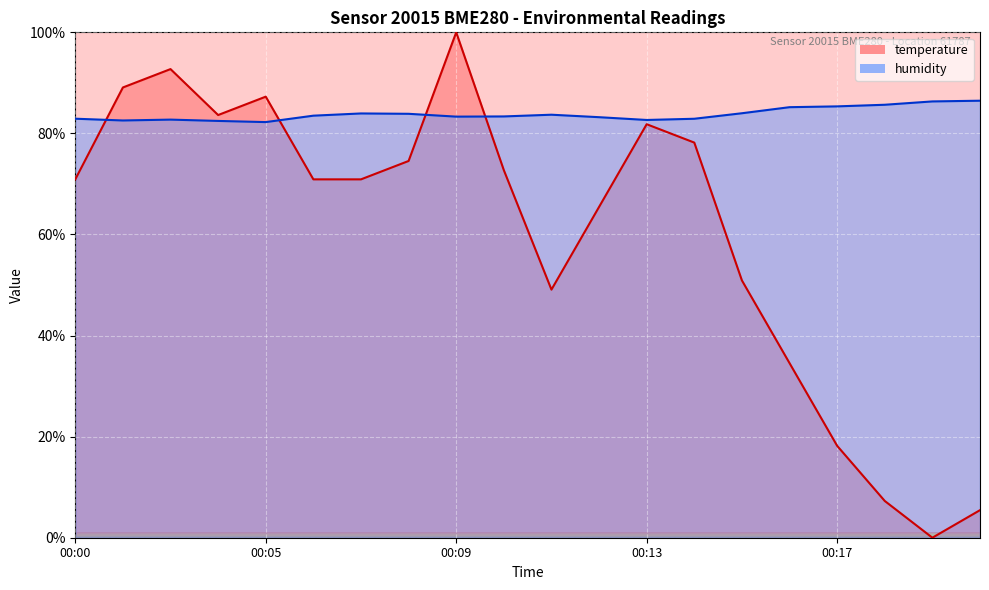

How many lines are shown in the chart?

2